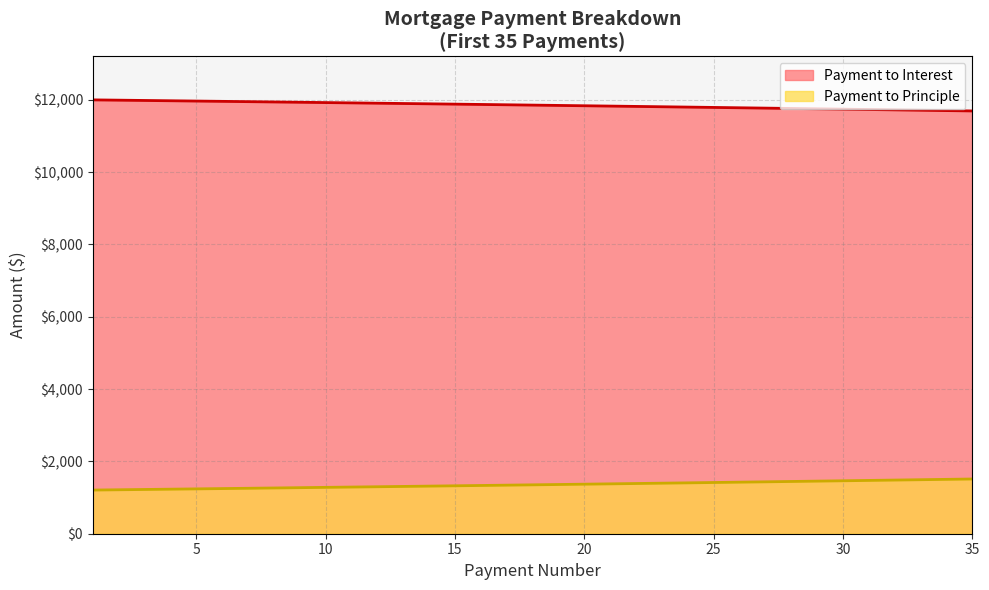

At which label is Payment to Principle closest to 1360?

19